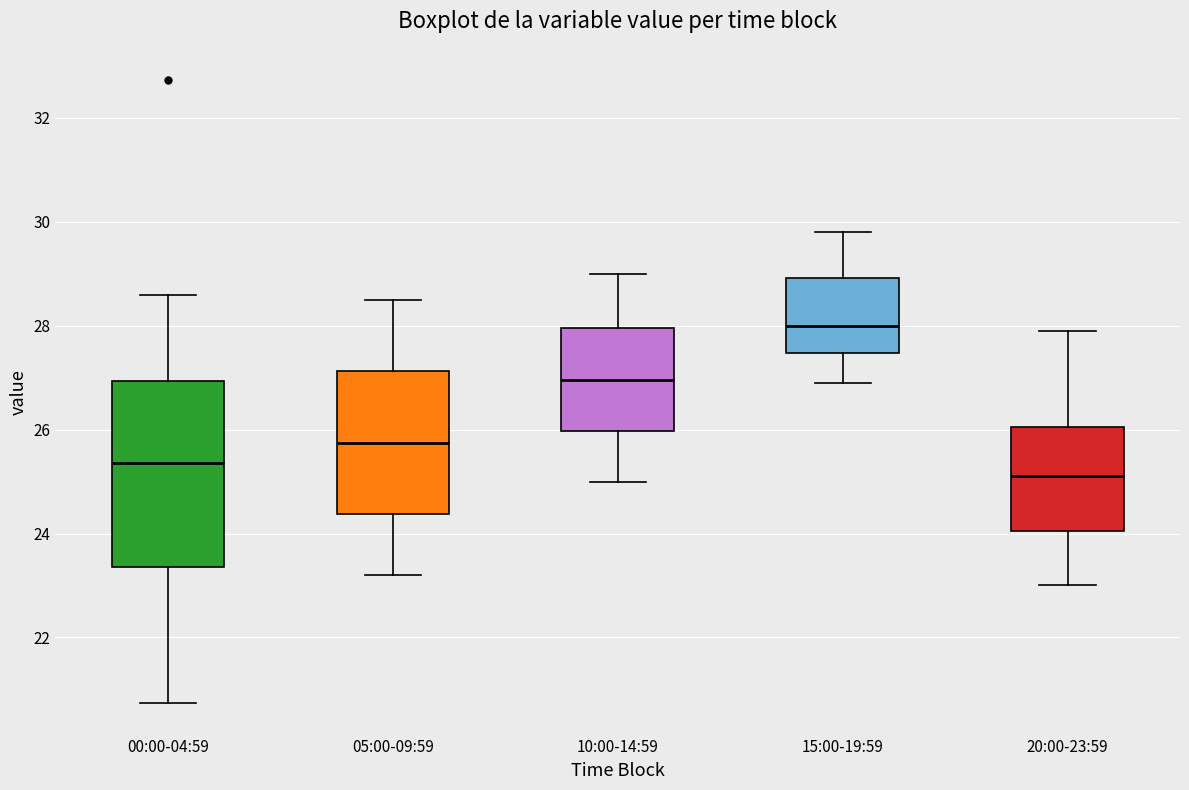

Which box is the tallest, from its lower edge to its upper edge?

00:00-04:59